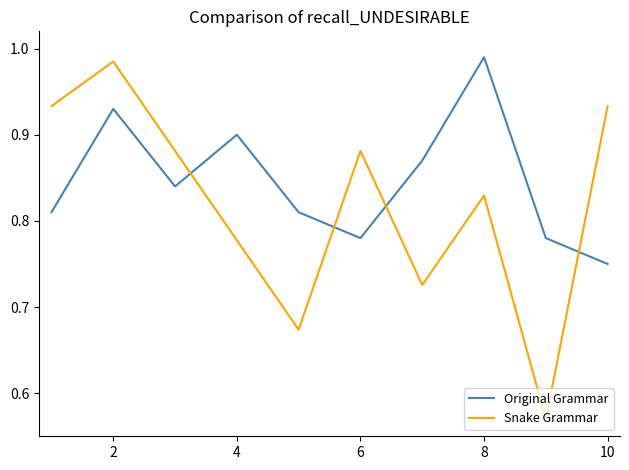

What is the difference between the maximum and minimum values in the Snake Grammar series?

0.4